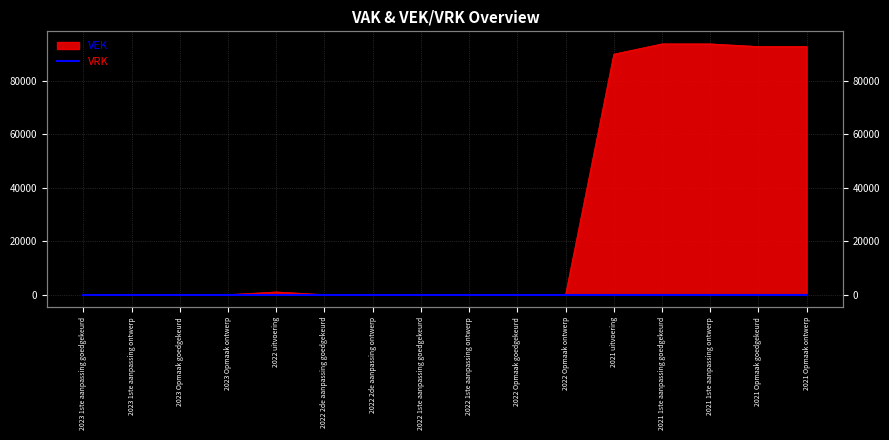

List the labels in order of value, smallest first.

2023 1ste aanpassing goedgekeurd, 2023 1ste aanpassing ontwerp, 2023 Opmaak goedgekeurd, 2023 Opmaak ontwerp, 2022 2de aanpassing goedgekeurd, 2022 2de aanpassing ontwerp, 2022 1ste aanpassing goedgekeurd, 2022 1ste aanpassing ontwerp, 2022 Opmaak goedgekeurd, 2022 Opmaak ontwerp, 2022 uitvoering, 2021 uitvoering, 2021 Opmaak goedgekeurd, 2021 Opmaak ontwerp, 2021 1ste aanpassing goedgekeurd, 2021 1ste aanpassing ontwerp